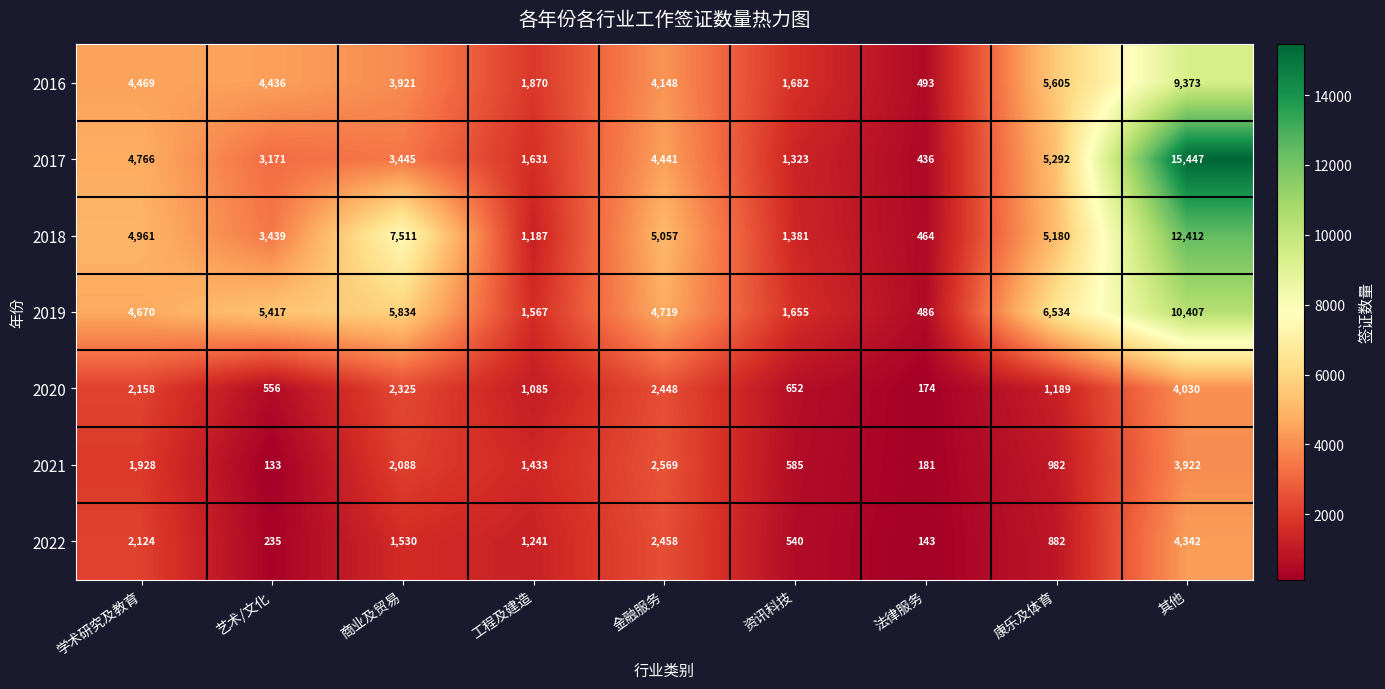

At how many categories does at least one series exceed 12360?

1